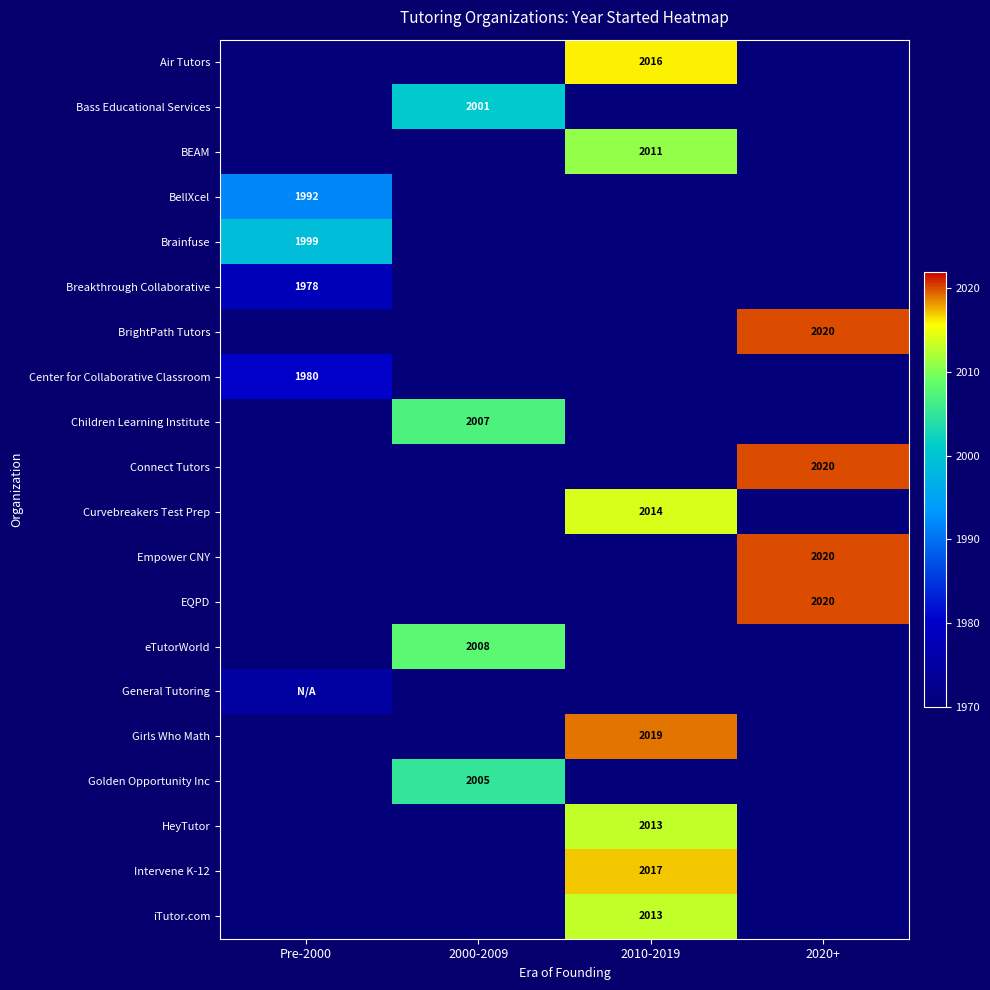

True or false: Golden Opportunity Inc has a value of 2005 at 2000-2009.

True